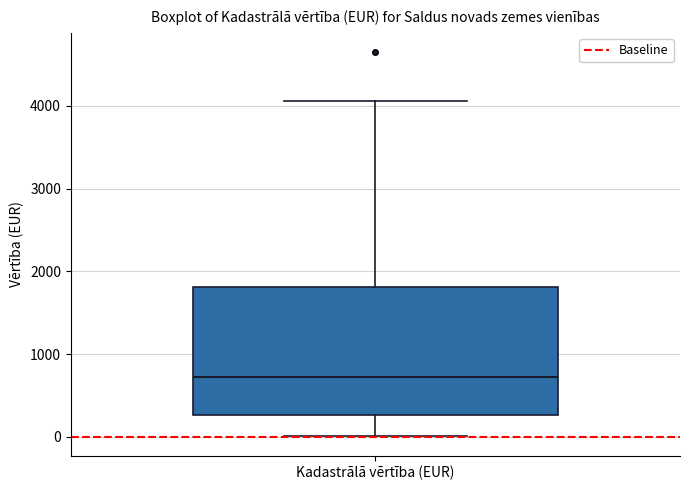

Where does the lower whisker of the box for Kadastrālā vērtība (EUR) end on the y-axis? The values are not printed on the chart, so give them approximately, as read against the axis.

0